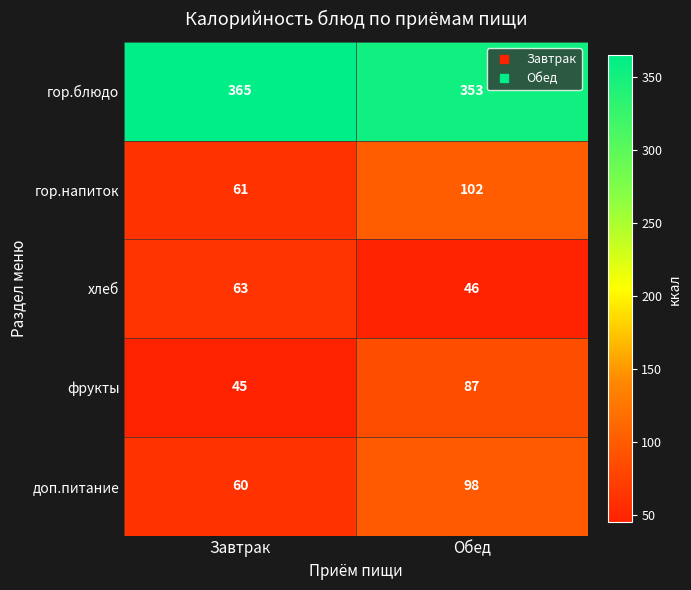

What value does the гор.напиток series have at Обед?

102